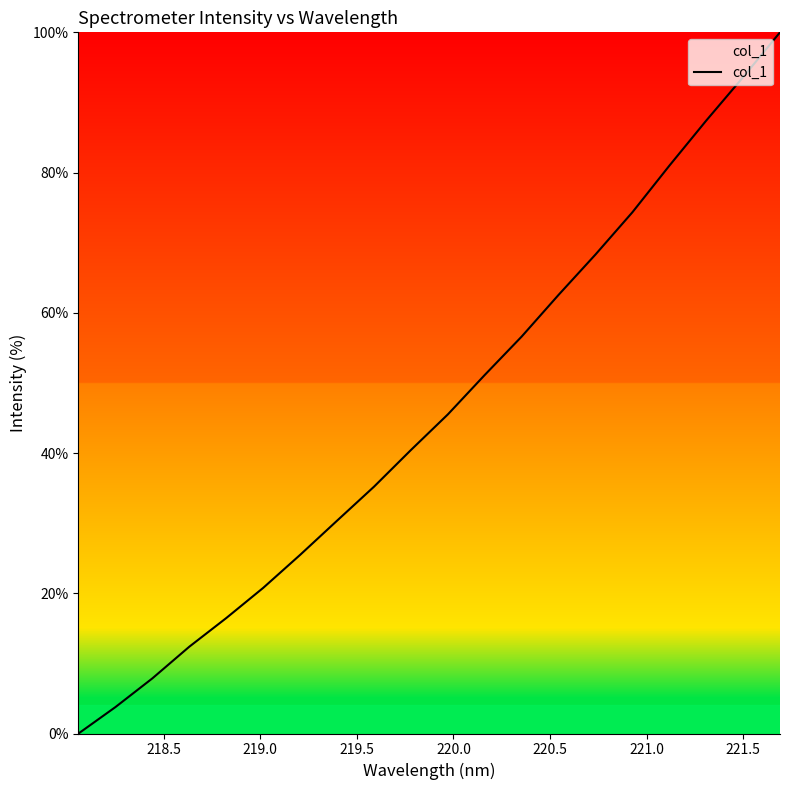

True or false: the data has more than 1 interior local peaks.

False